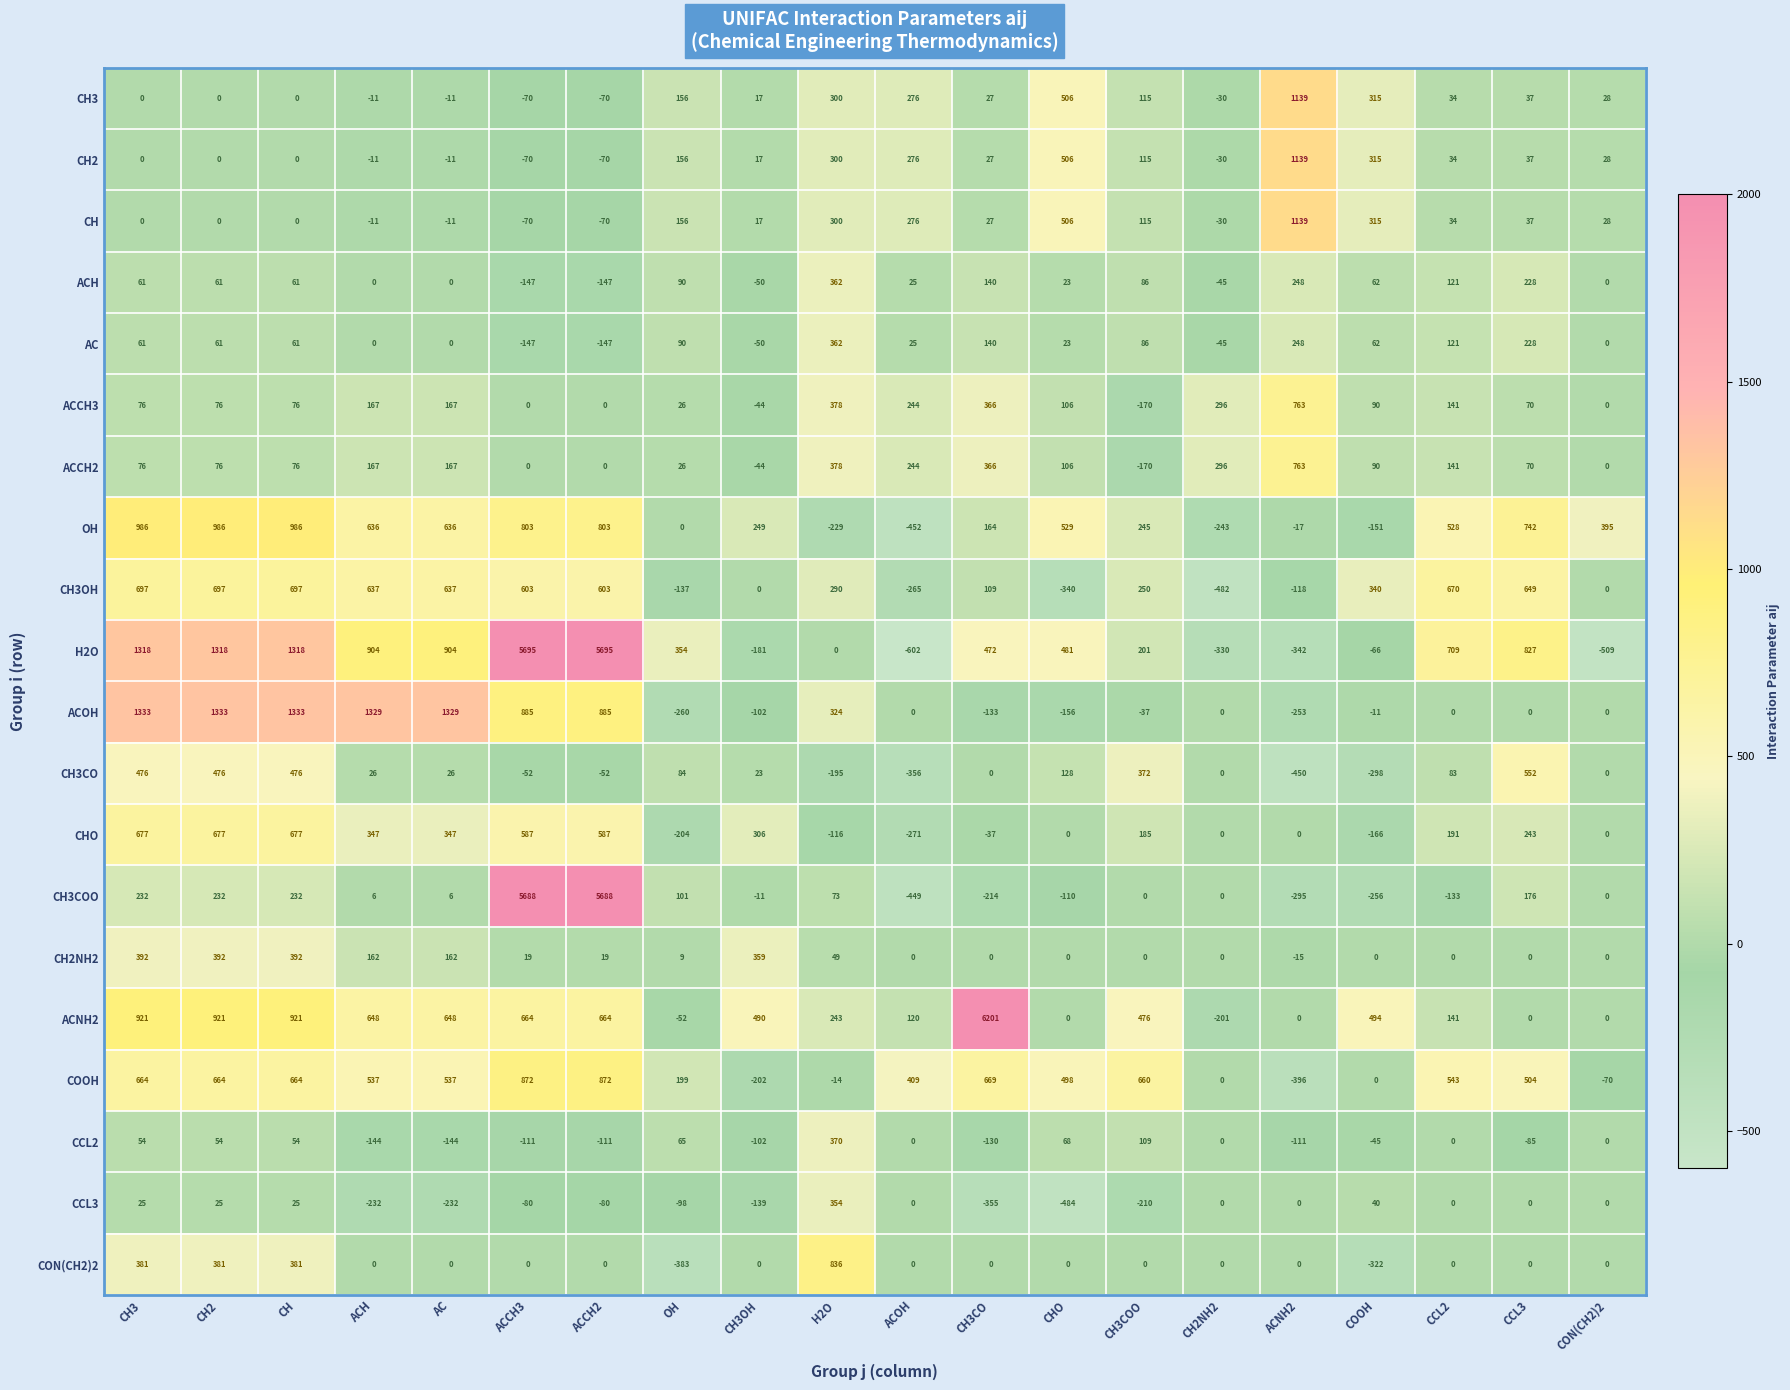

What is the difference between the highest and lowest values at CH3?

1333